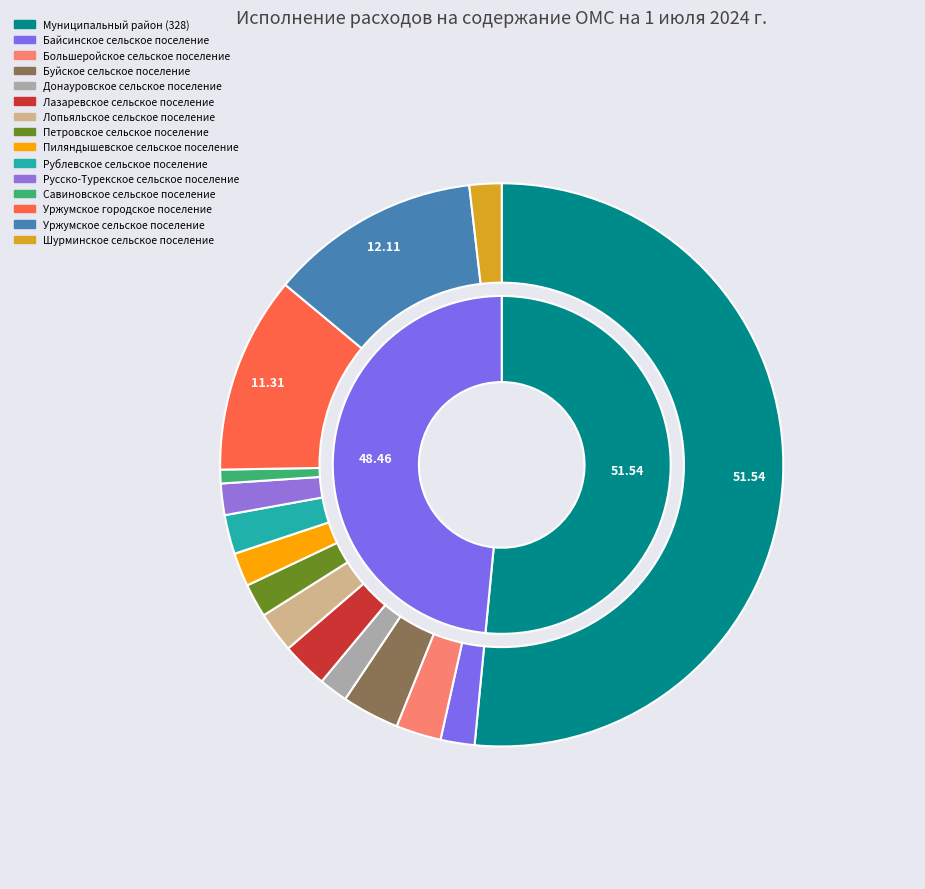

Does Муниципальный район (328) account for over 50% of the chart?

Yes